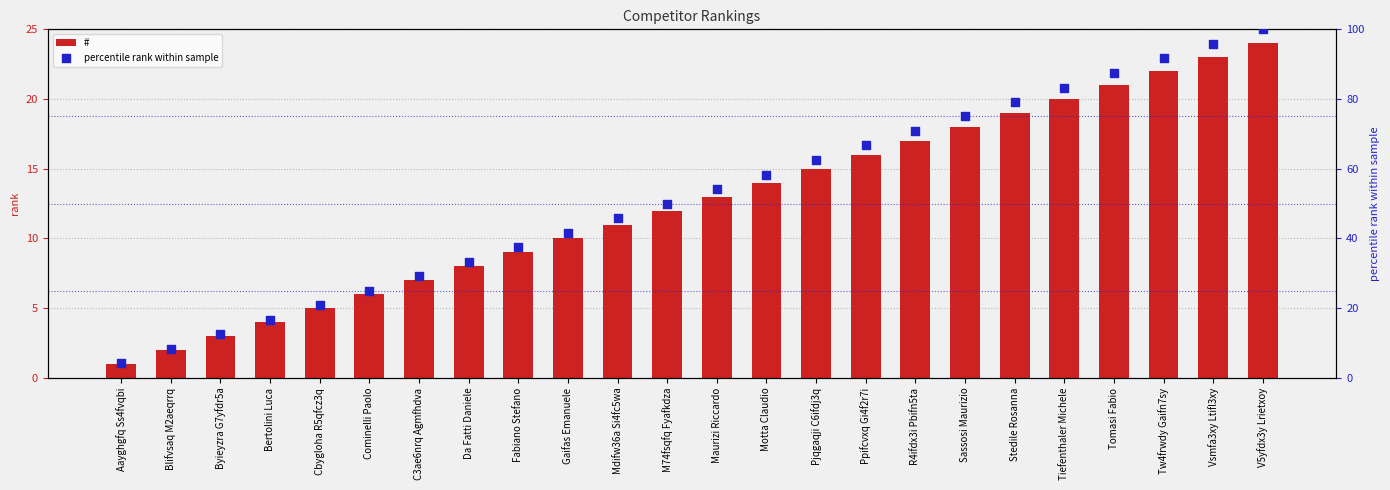

What is the total value across all series at Sassosi Maurizio?

93.0